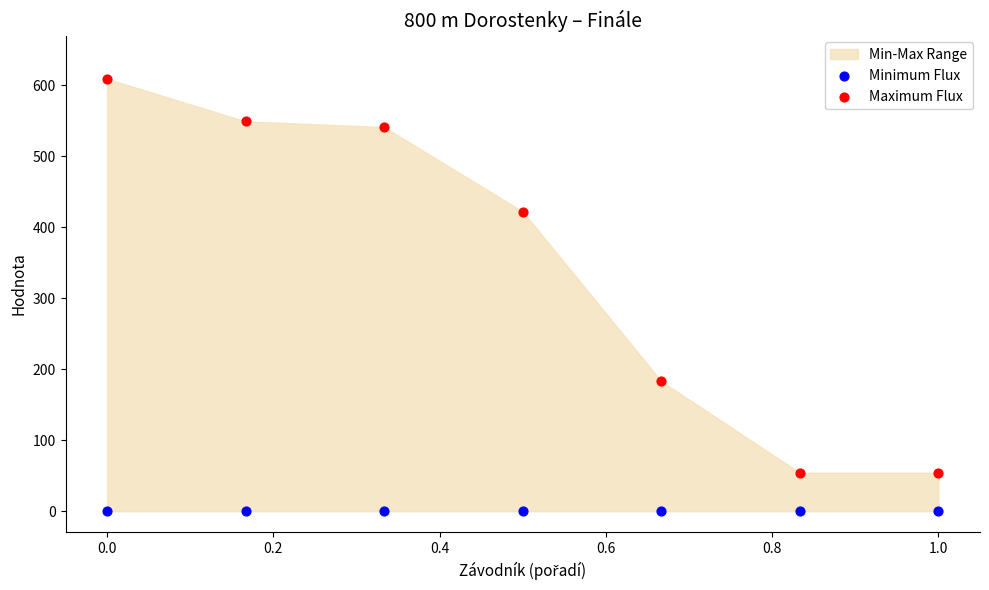

In the Maximum Flux series, what Y value is closest to 331?

422